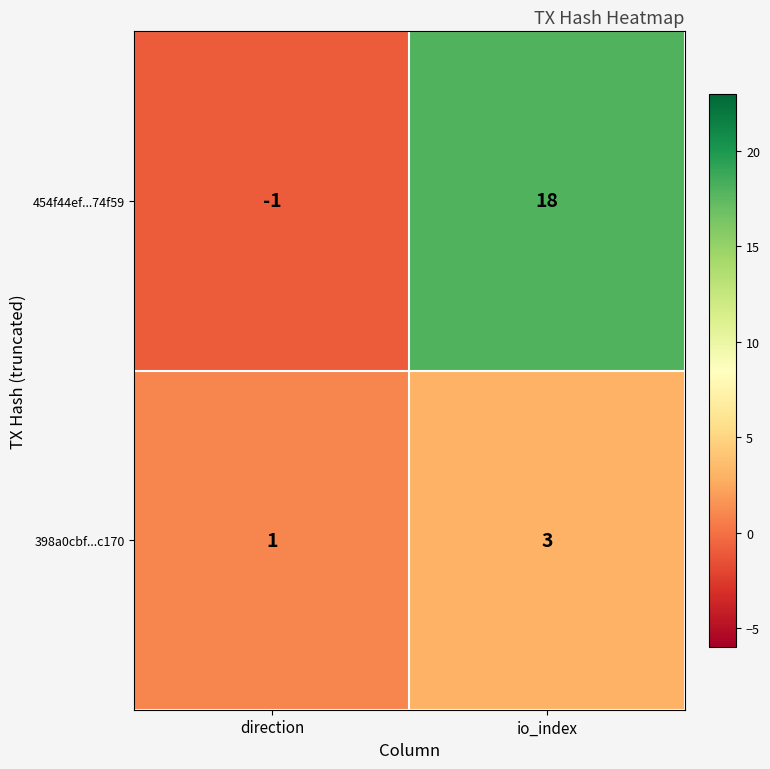

Reading right to left, extract all data points from this chart.

454f44ef...74f59: io_index=18	direction=-1
398a0cbf...c170: io_index=3	direction=1